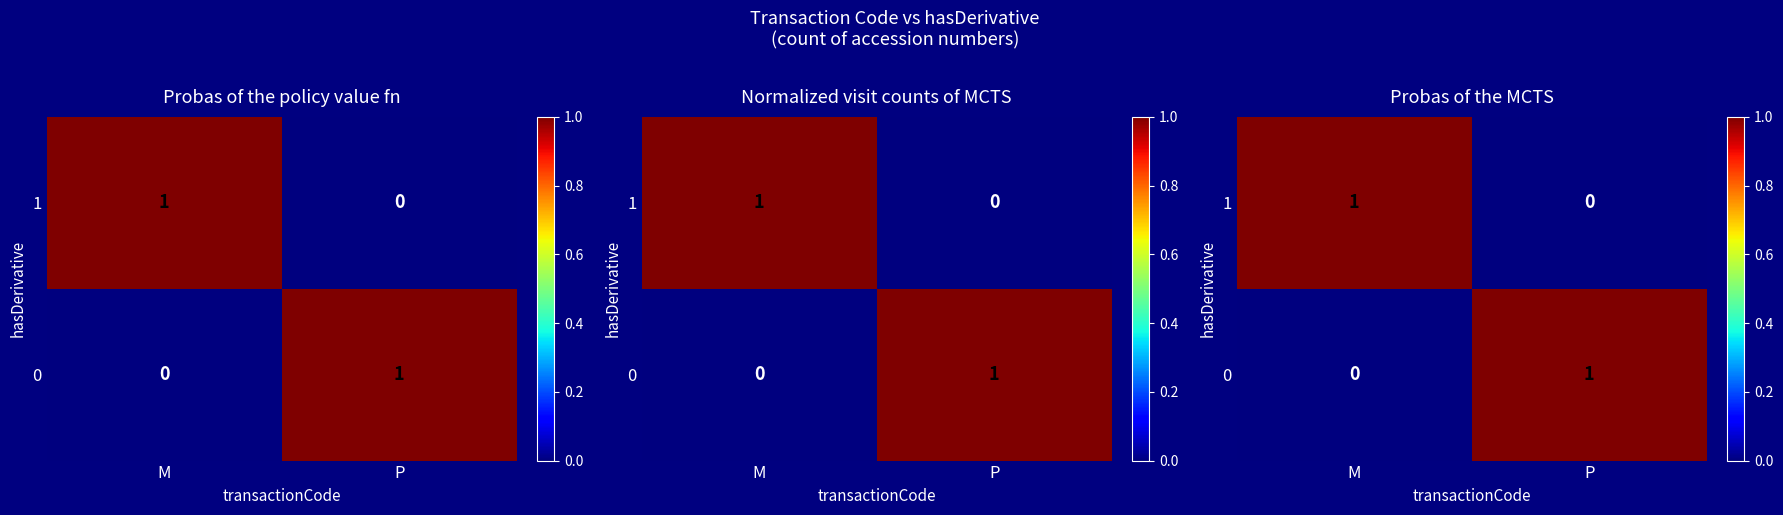

Count the row_0 values in the range 0 to 1.

2